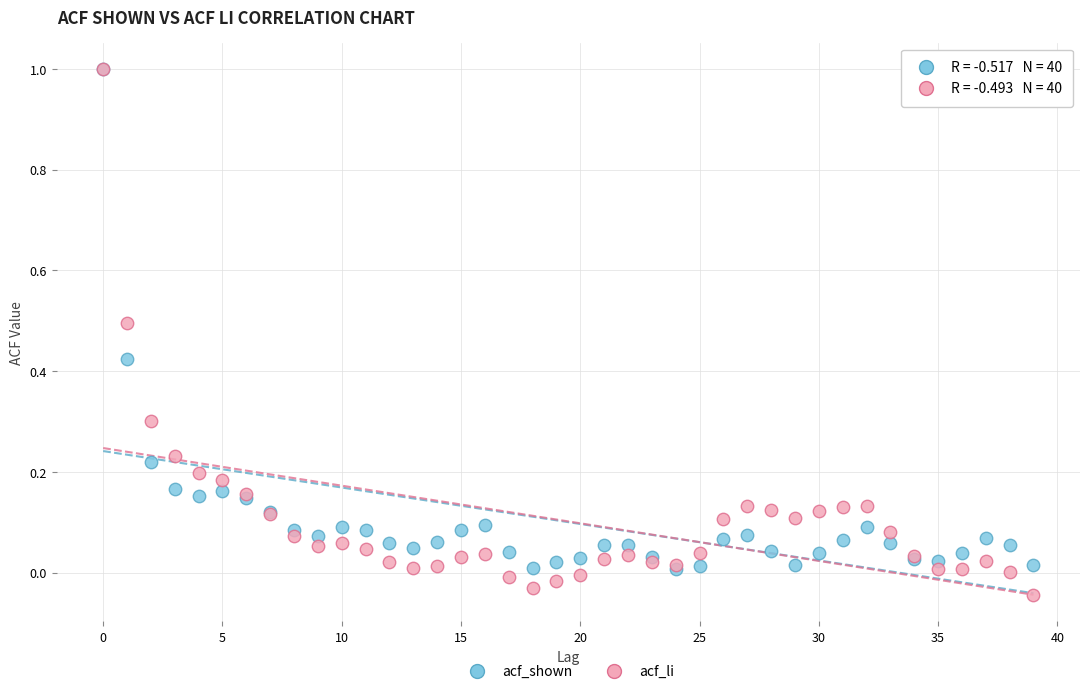

What are all the series names shown in the legend?

acf_shown, acf_li